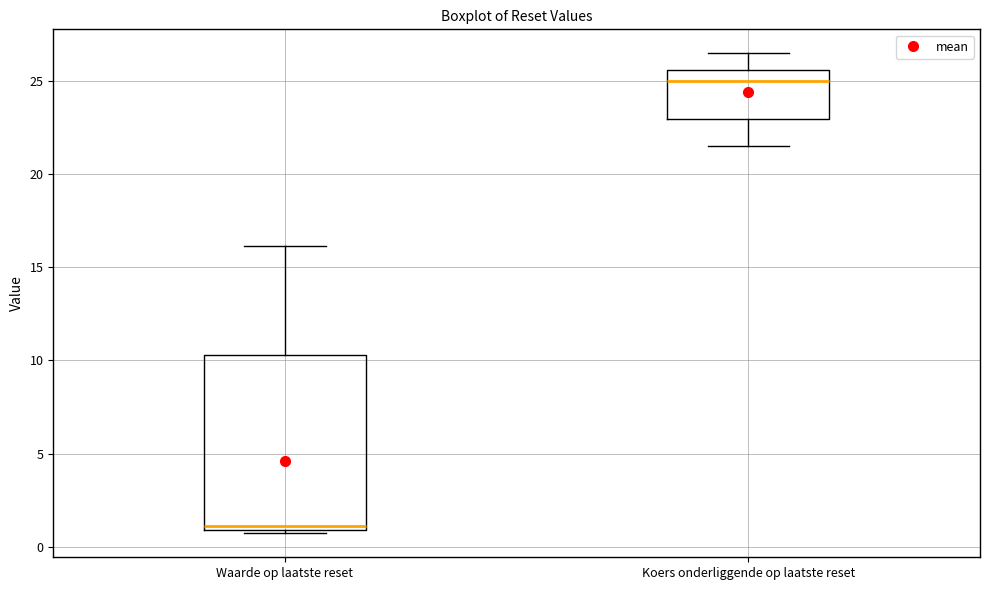

Comparing the boxes themselves (not the whiskers), which one is the tallest?

Waarde op laatste reset